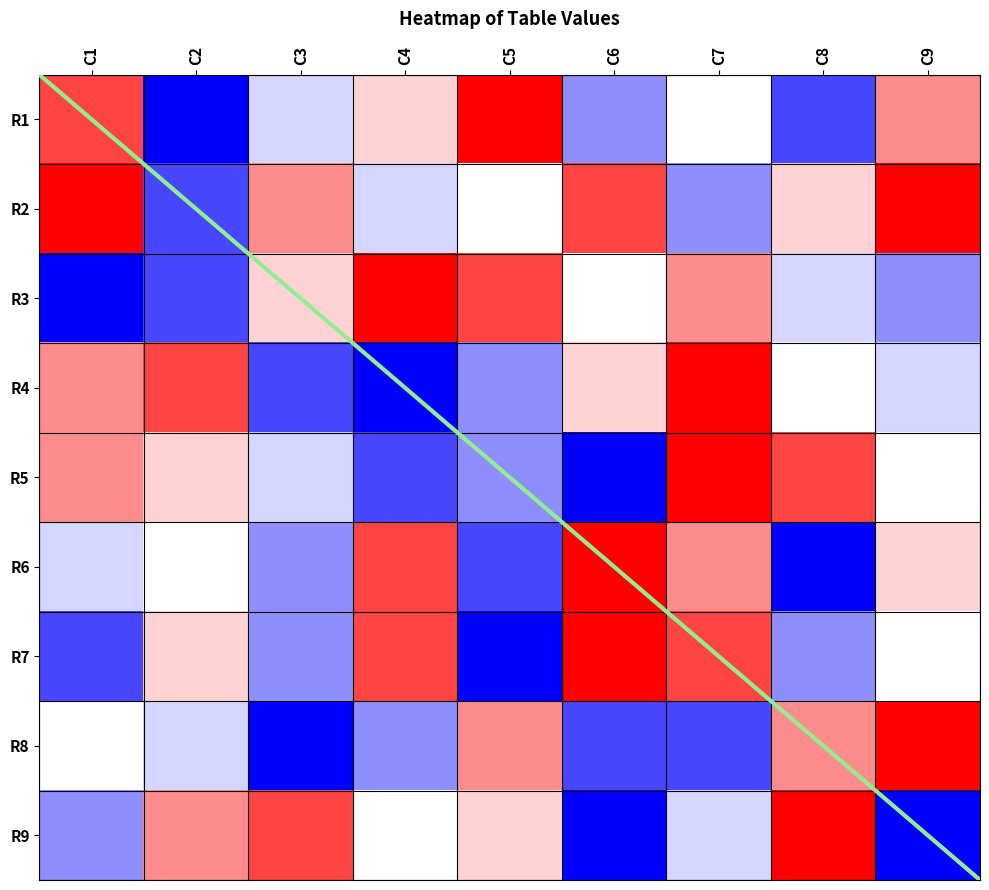

Is it true that 7 equals 3 at C2?

False